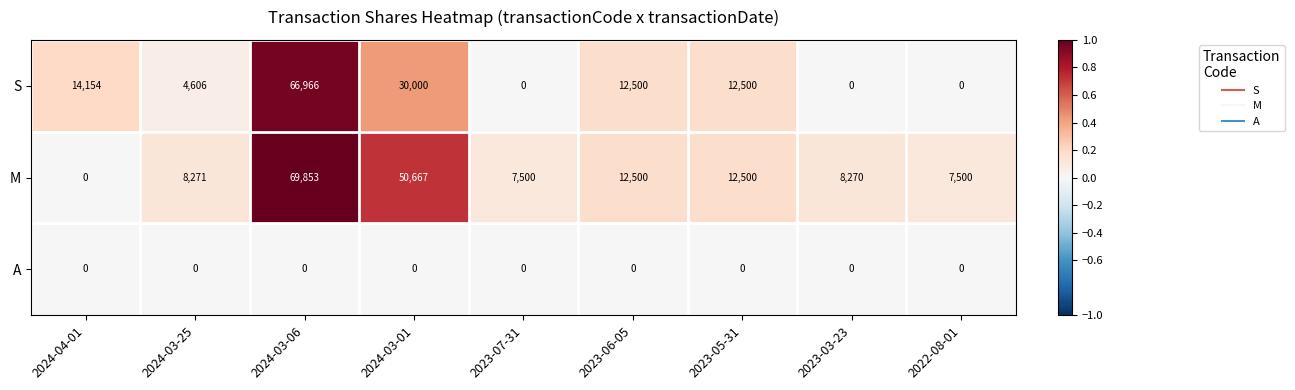

At which category is the sum across all series the highest?

2024-03-06